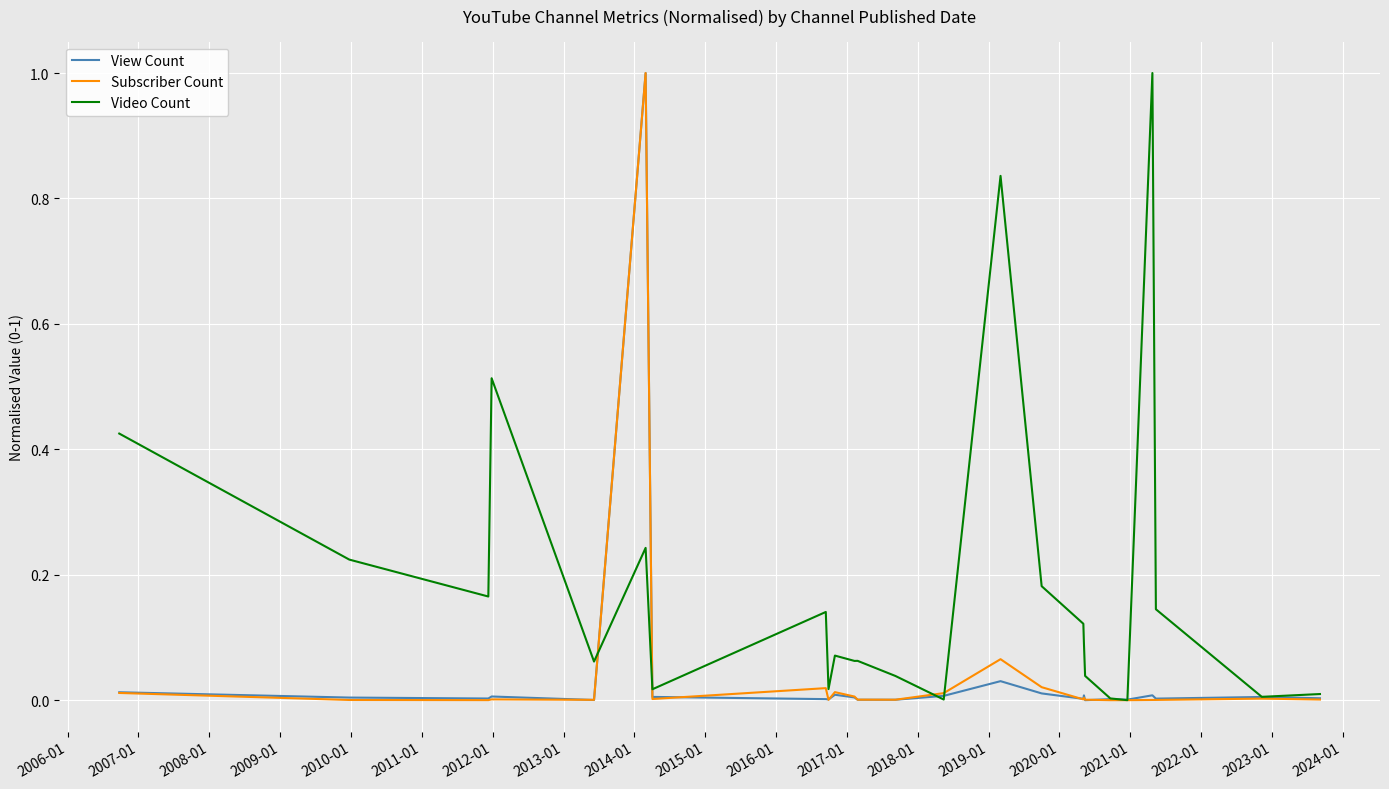

What is the maximum value shown in the chart?

1.0